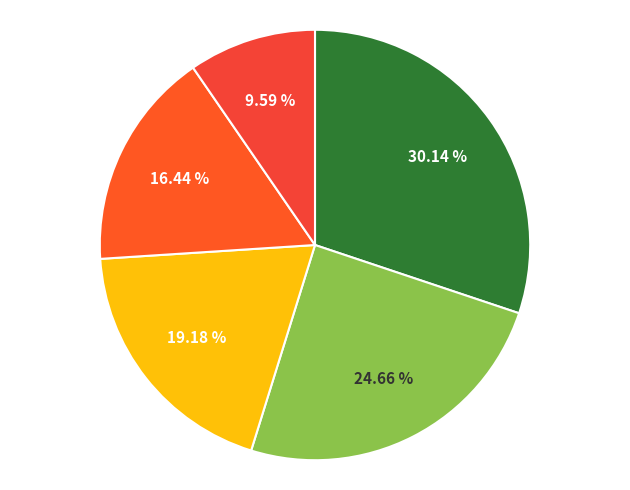

How many segments does this pie chart have?

5